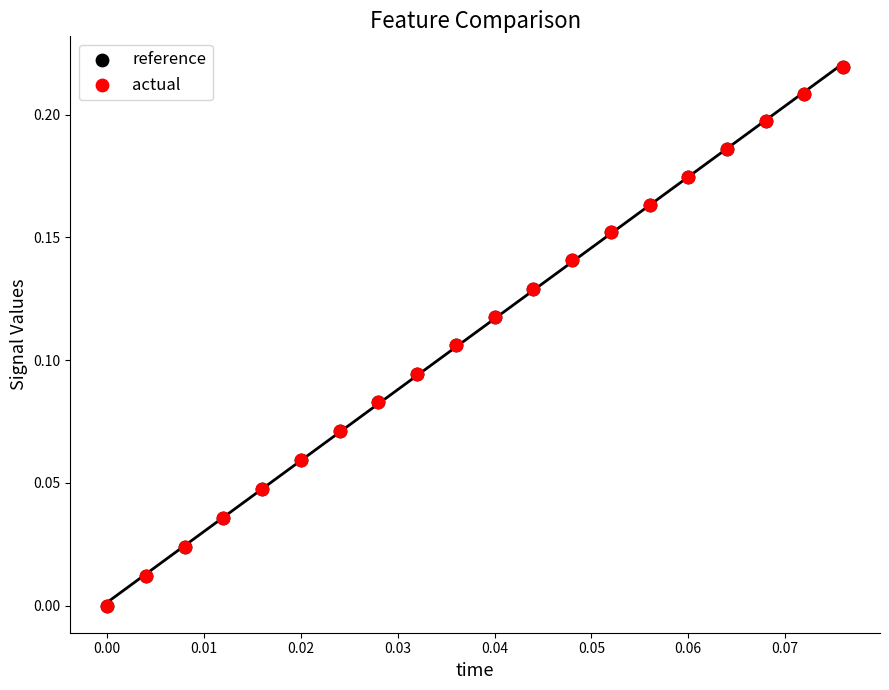

Which series has the largest Y range (max minus min)?

actual